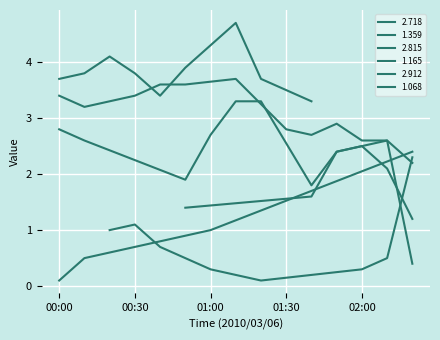

How many values in the 2.815 series are below 1?

17